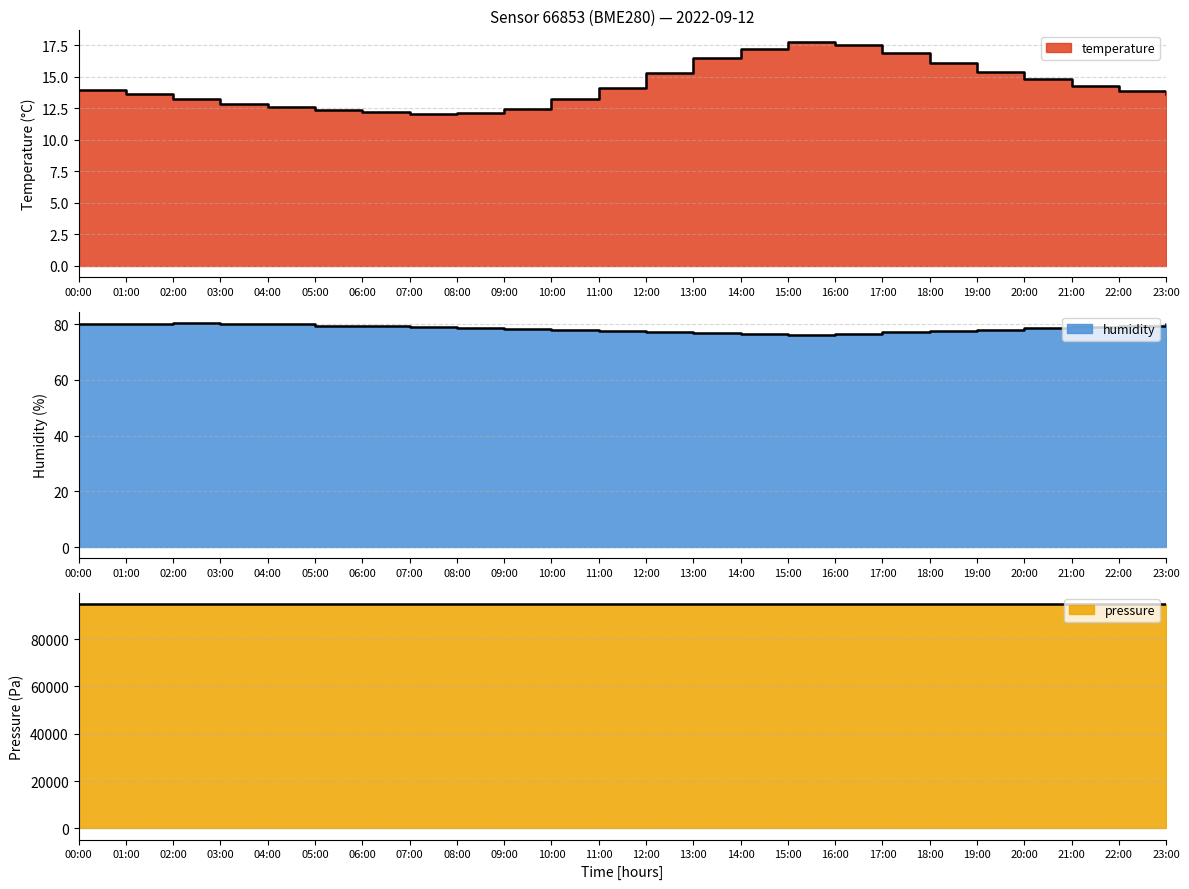

Rank the series by their maximum value, from lowest to highest.

temperature, humidity, pressure_norm